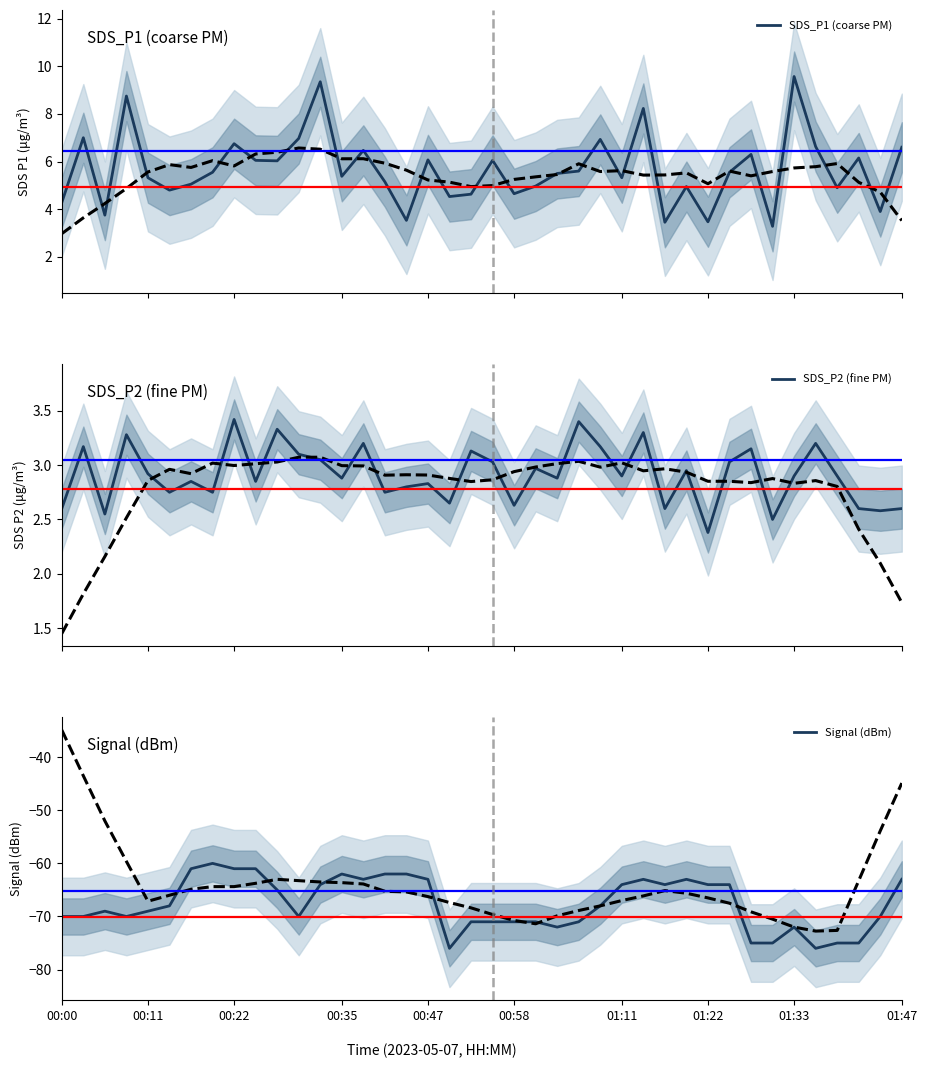

What is the highest value of the SDS_P1 (coarse PM) series?

9.6